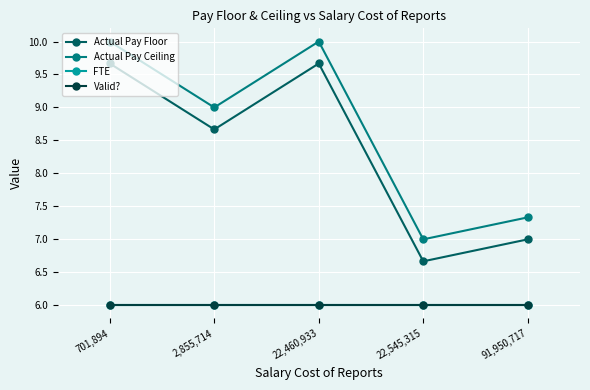

What is the value of the FTE point at the 1st from the left?

6.0